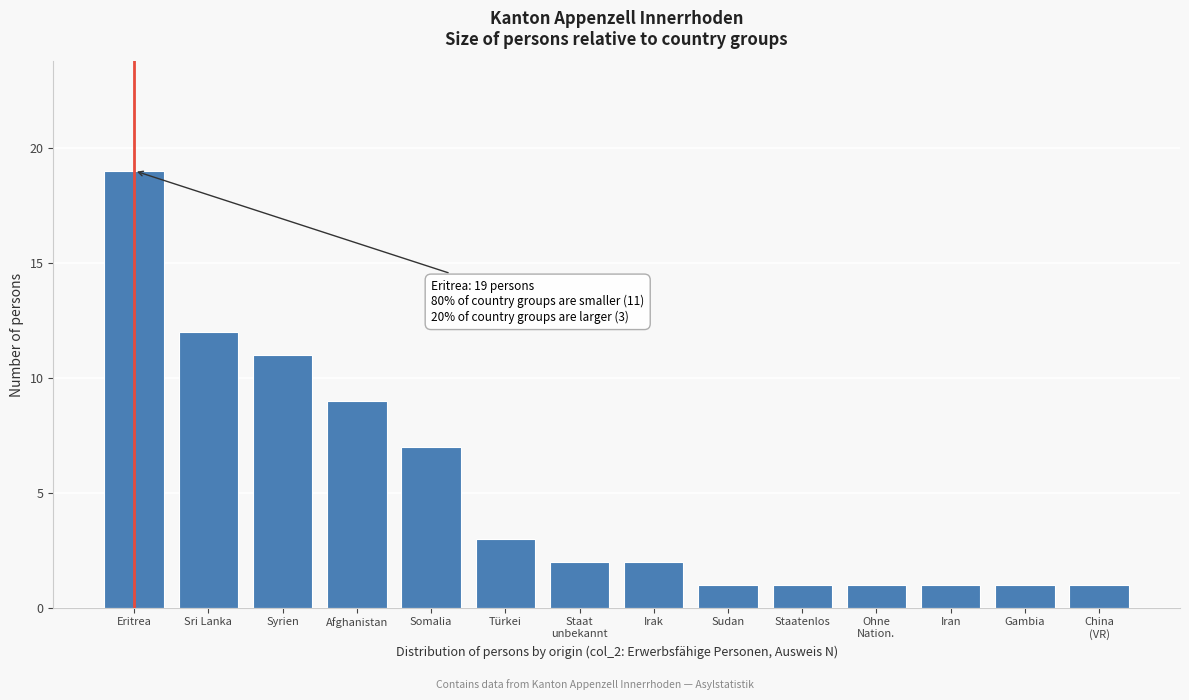

Reading left to right, what are all the values shown in this chart?

19	12	11	9	7	3	2	2	1	1	1	1	1	1